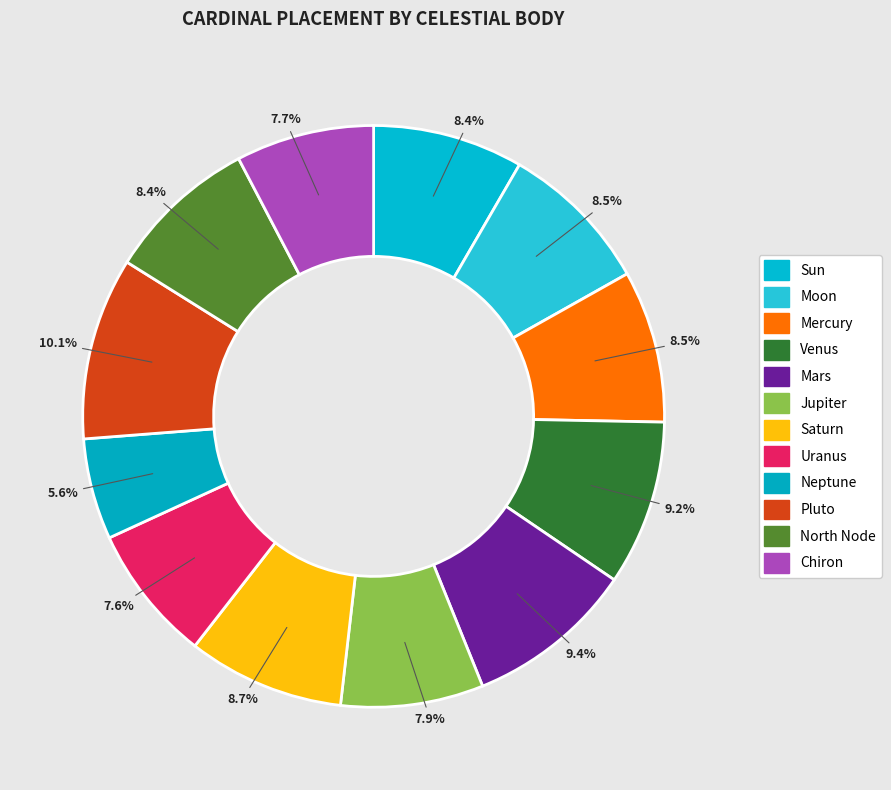

How many segments does this pie chart have?

12